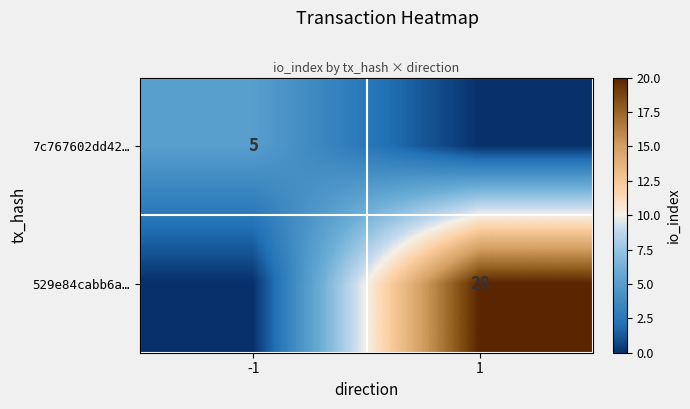

At which category does the chart reach its minimum across all series?

1